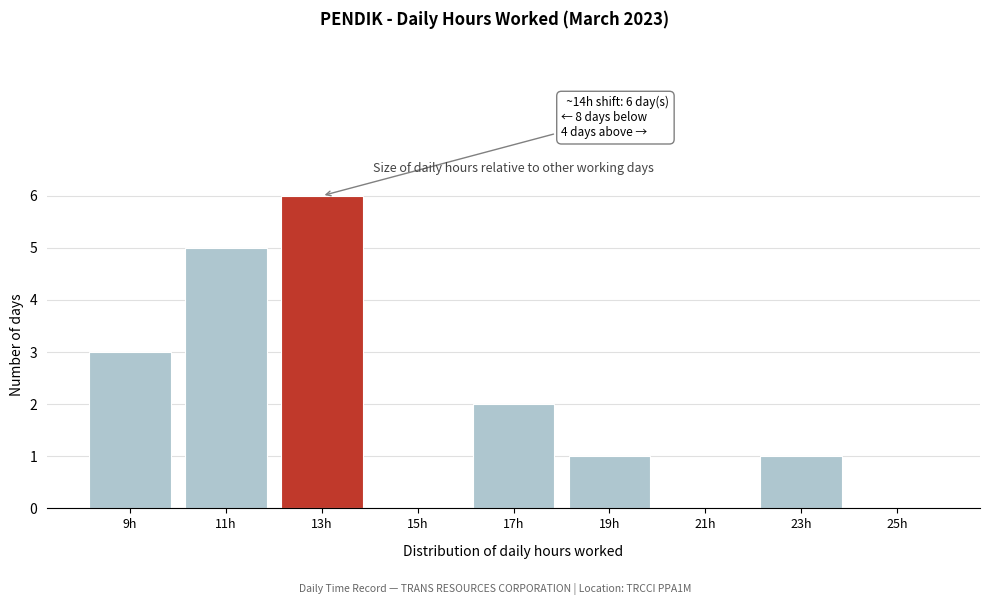

Reading left to right, list all the values displayed in this chart.

9h=3	11h=5	13h=6	15h=0	17h=2	19h=1	21h=0	23h=1	25h=0